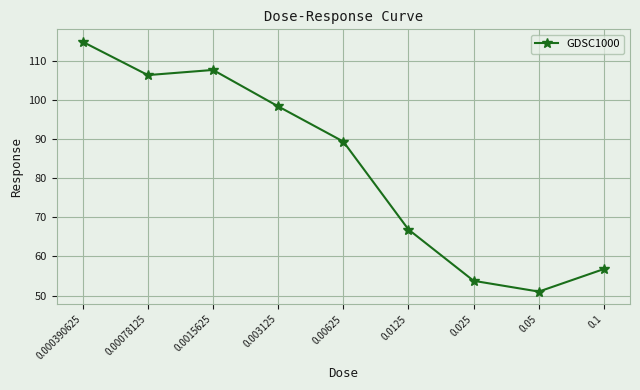

How many data points are less than 89?

4